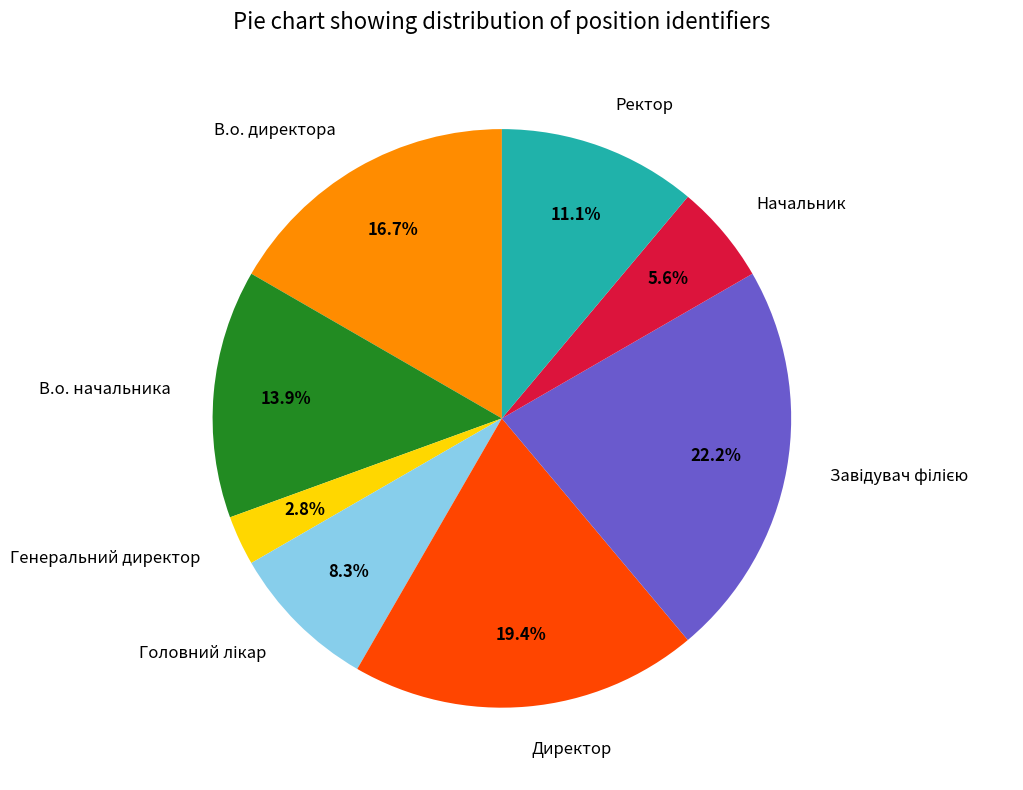

To the nearest percent, what percentage of the pie is Директор?

19%